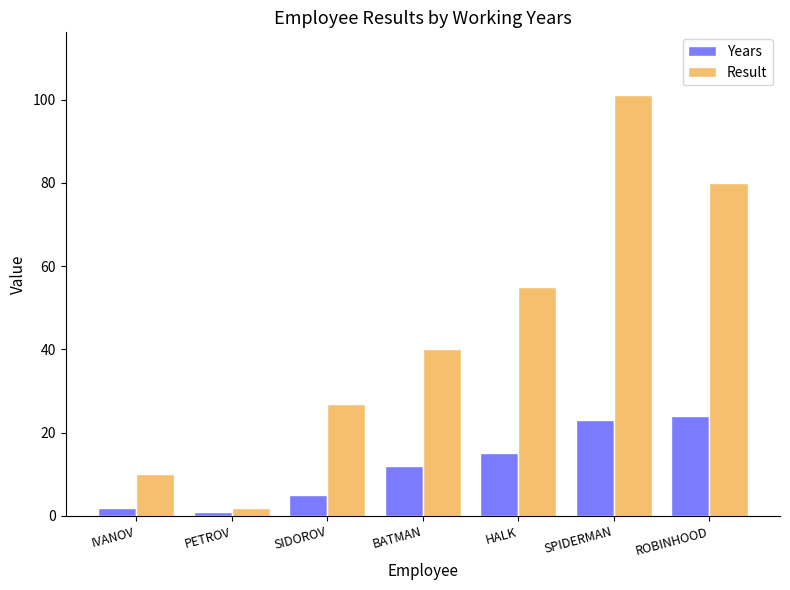

Read the Years value at ROBINHOOD.

24